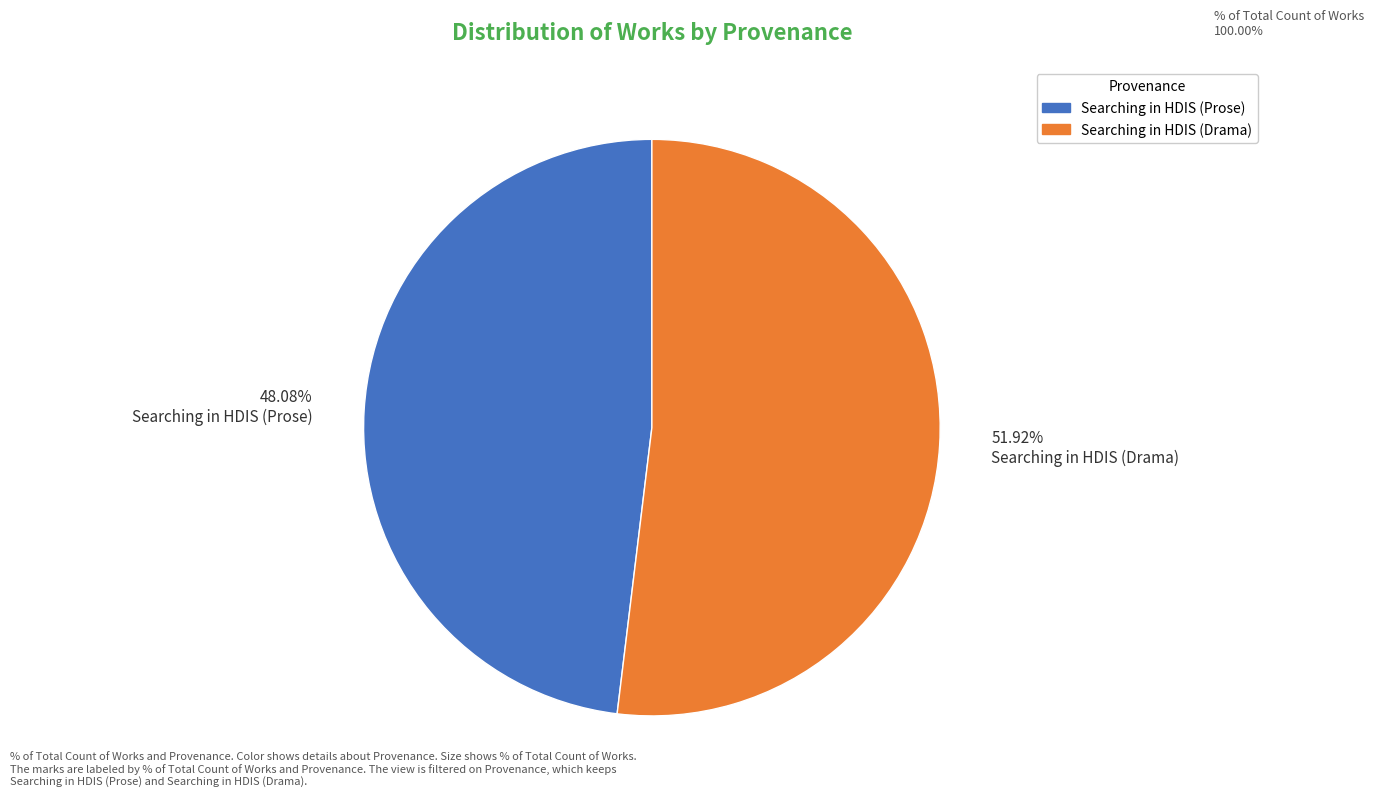

Rank the categories by value from highest to lowest.

51.92% Searching in HDIS (Drama), 48.08% Searching in HDIS (Prose)